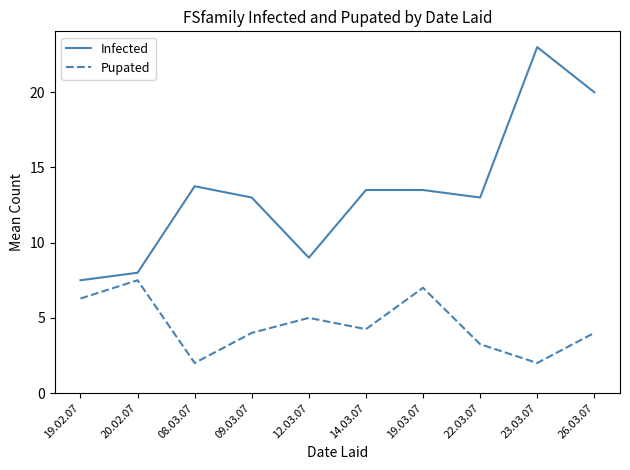

What is the difference between the maximum and minimum values in the Pupated series?

5.5